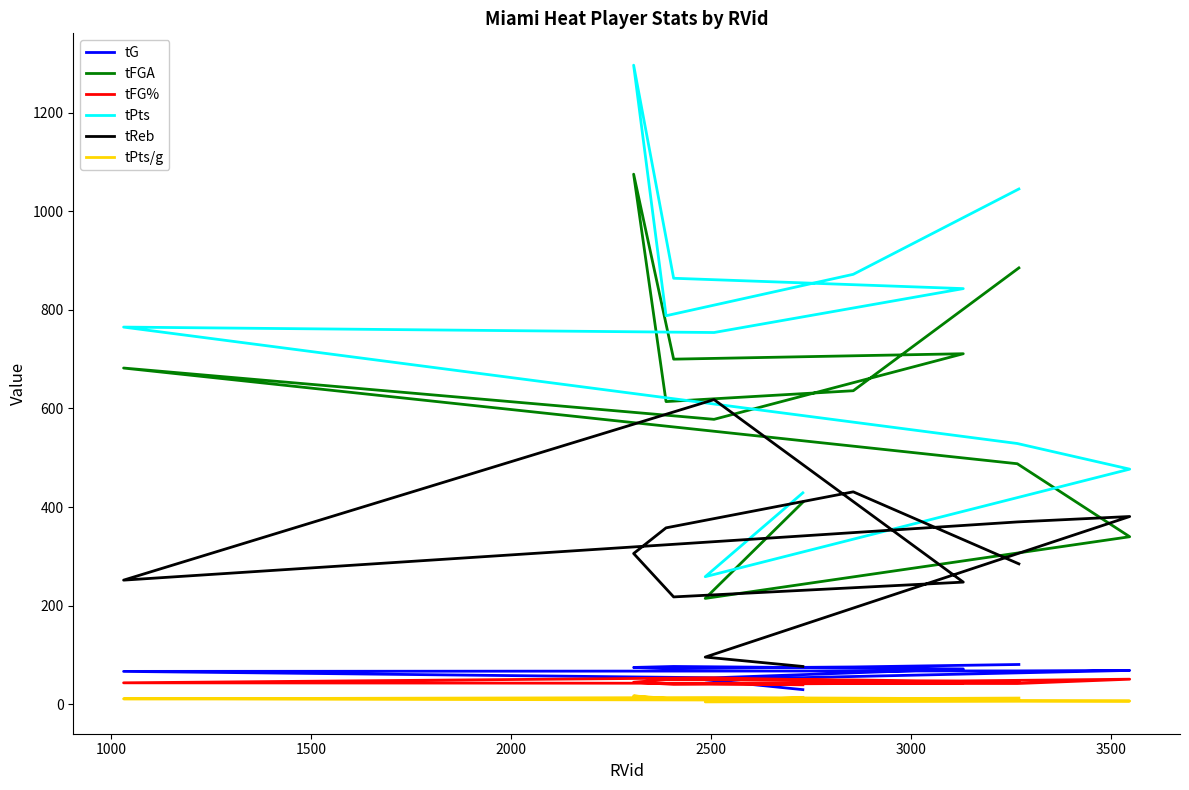

Is it true that tFGA equals 1034.1 at 3500?

False